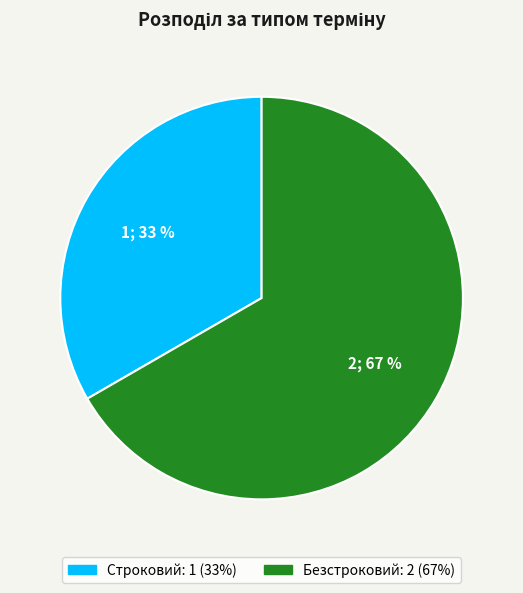

Is Строковий the majority of the pie?

No